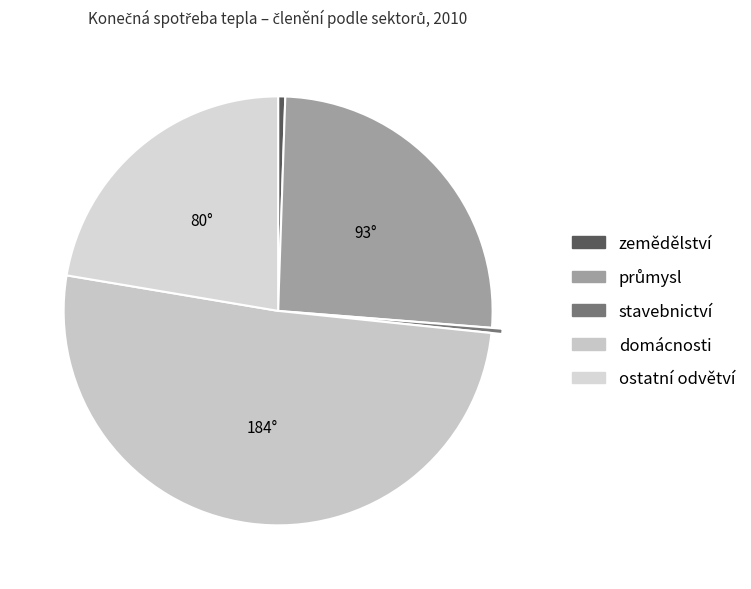

How many segments does this pie chart have?

5